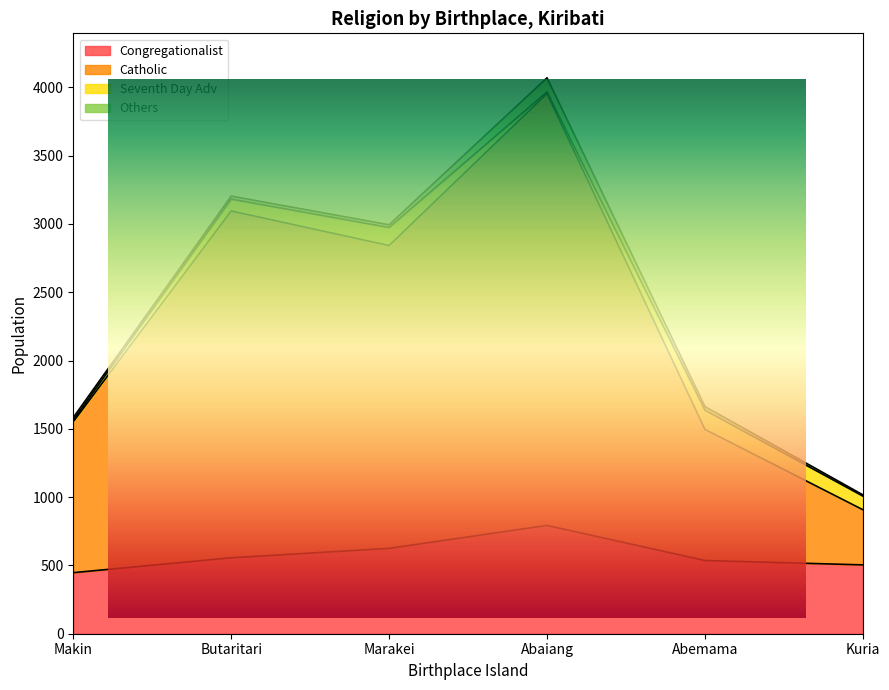

Is the value of Congregationalist at Kuria greater than the value of Catholic at Makin?

No